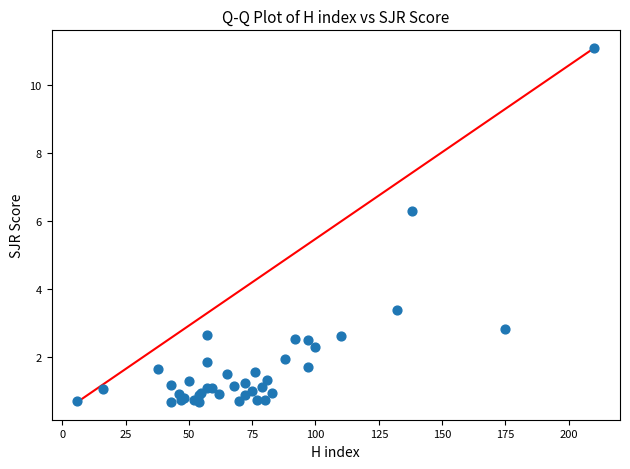

What Y value in the scatter plot is closest to 5?

6.3